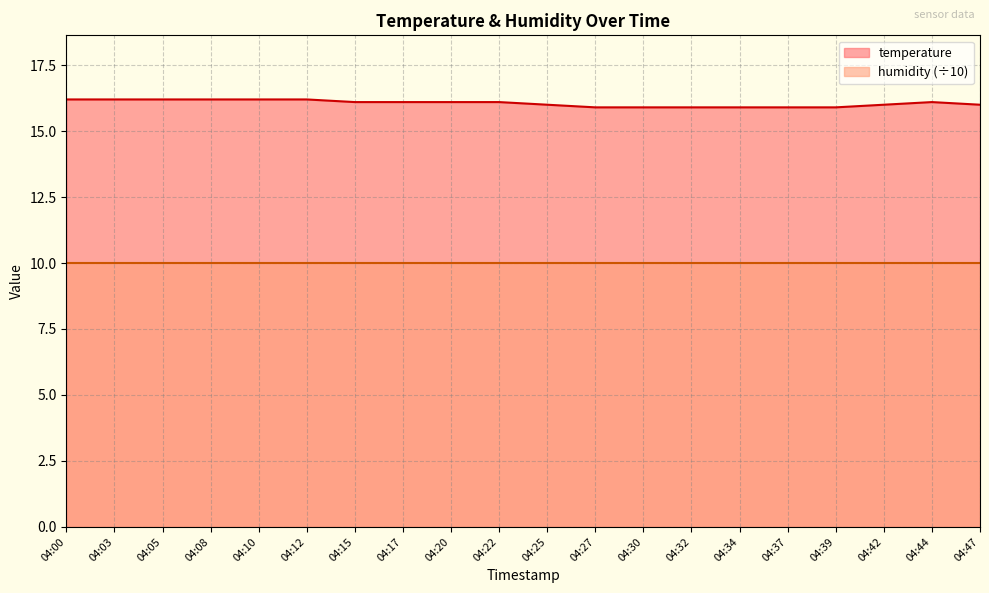

List the labels in order of value, smallest first.

04:27, 04:30, 04:32, 04:34, 04:37, 04:39, 04:25, 04:42, 04:47, 04:15, 04:17, 04:20, 04:22, 04:44, 04:00, 04:03, 04:05, 04:08, 04:10, 04:12